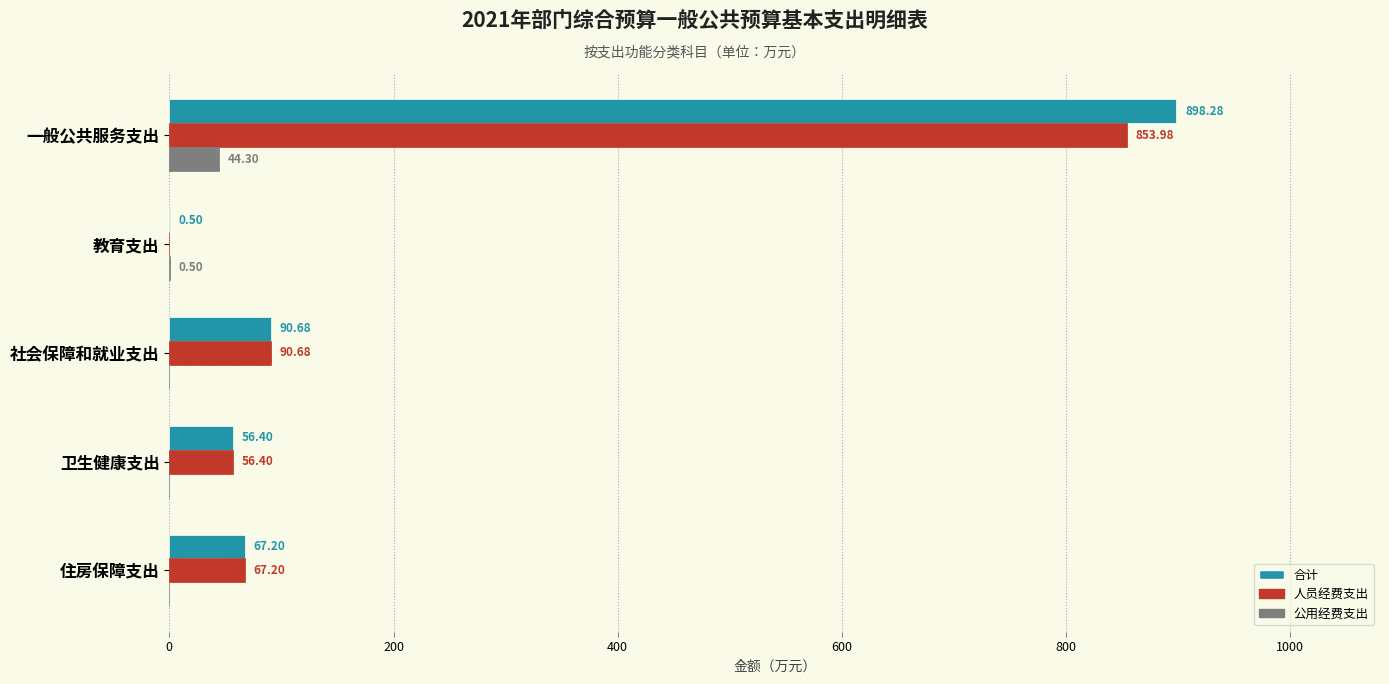

How many positive values does the 公用经费支出 series have?

2